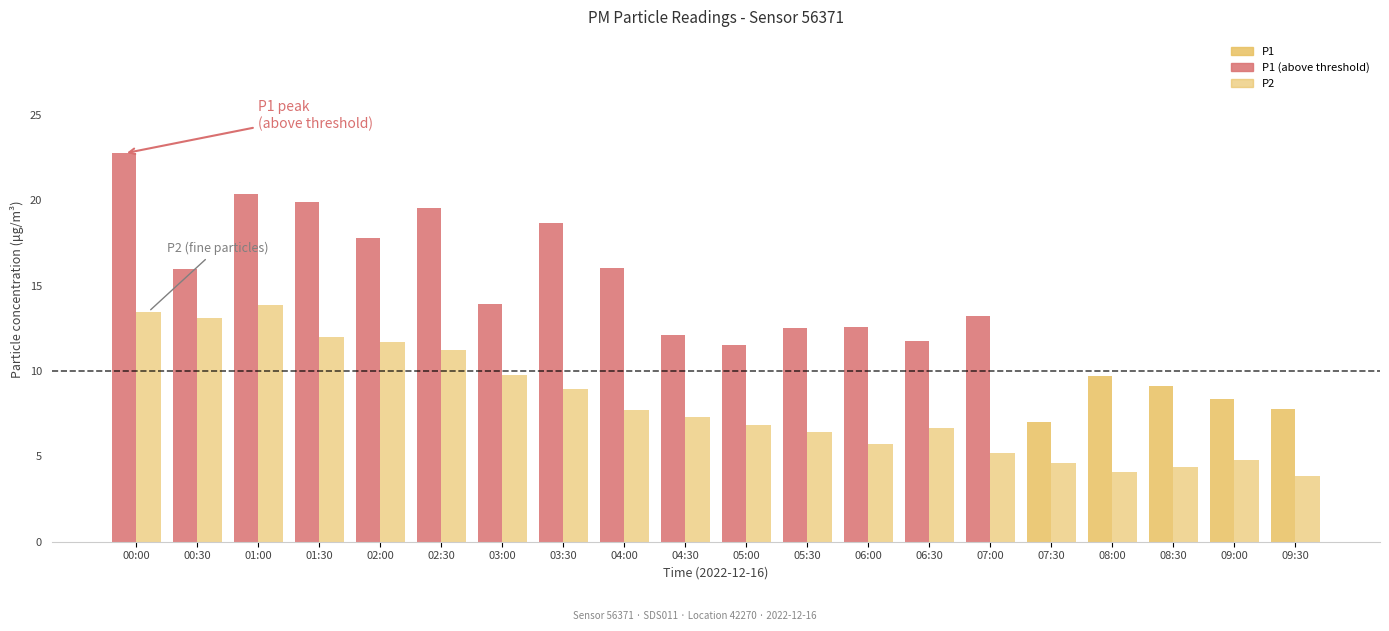

What is the greatest value displayed?

22.8